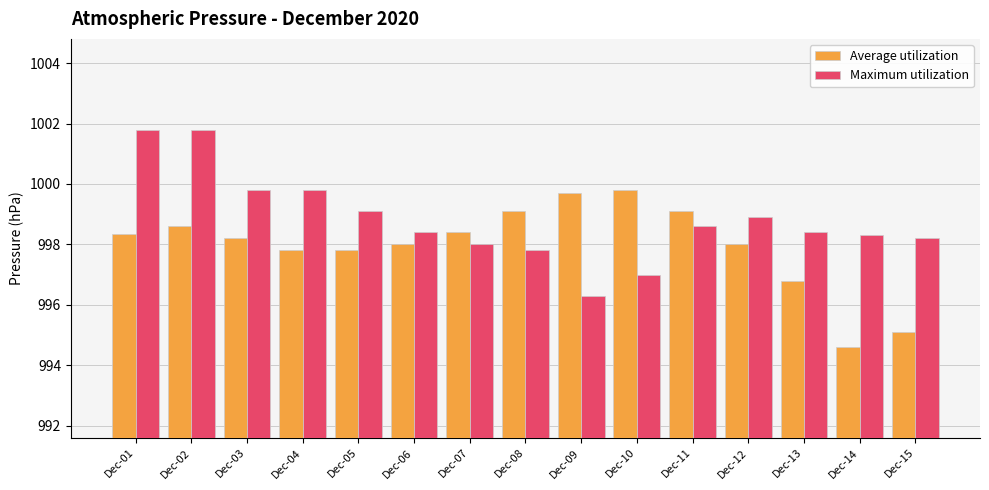

Count the number of data series in this chart.

2